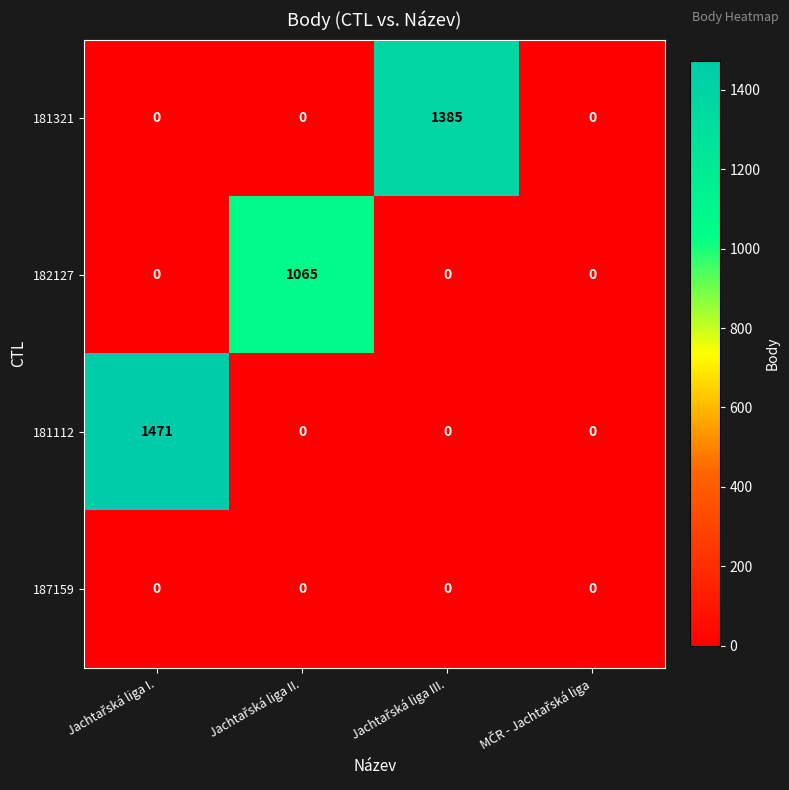

What is the sum of all 181112 values?

1471